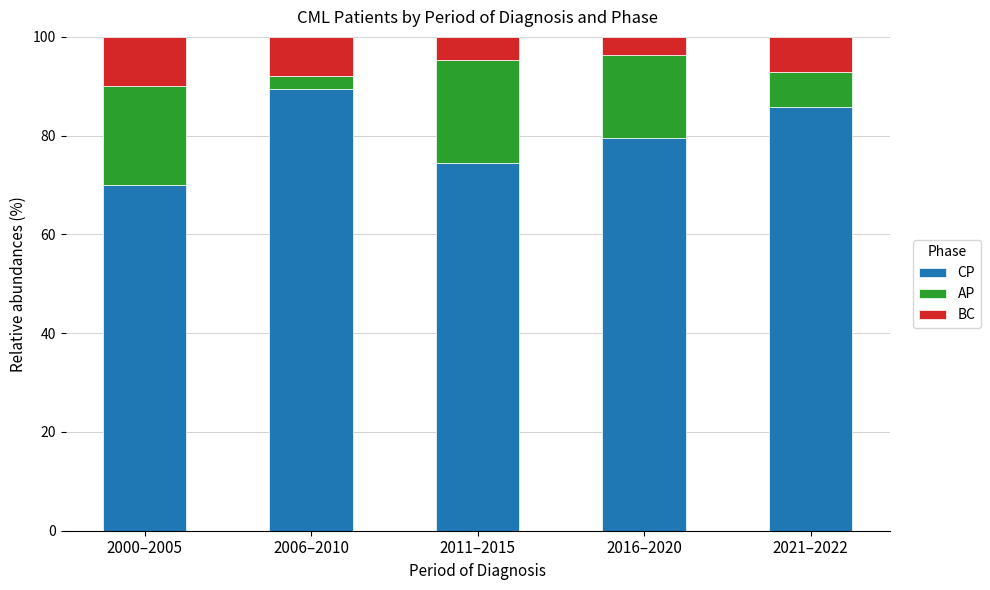

What is the minimum value for CP?

70.0